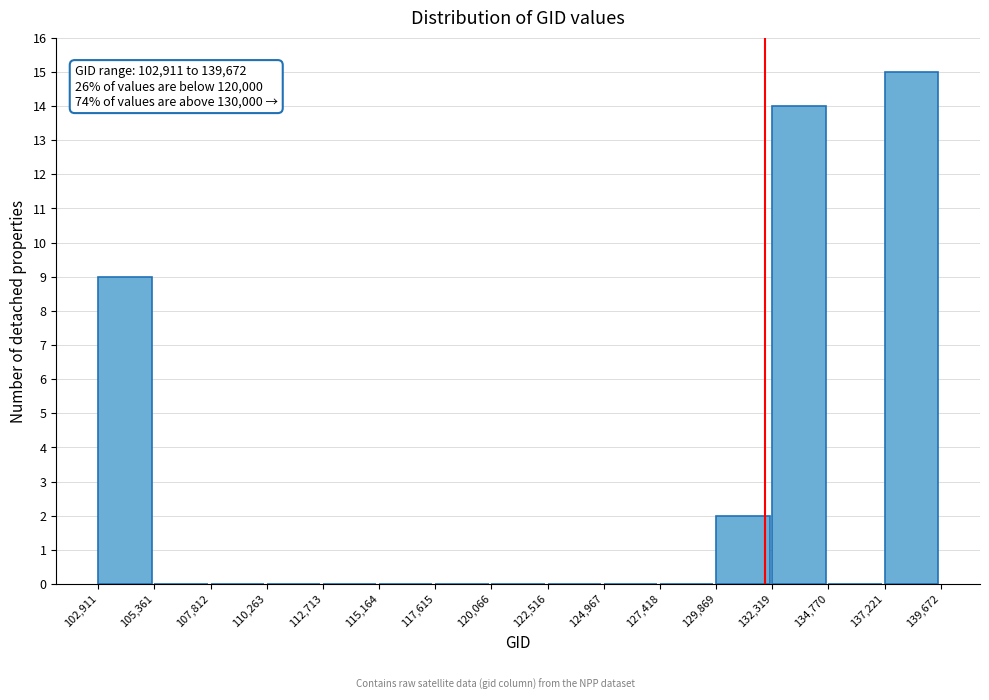

Which range on the x-axis has the tallest bar?

137,221 to 139,672